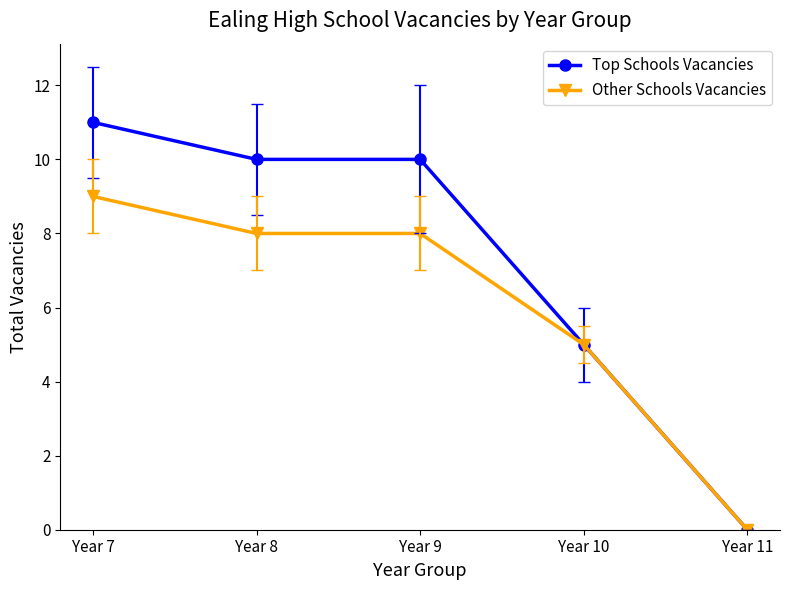

List the series in order of their overall mean, lowest first.

Other Schools Vacancies, Top Schools Vacancies